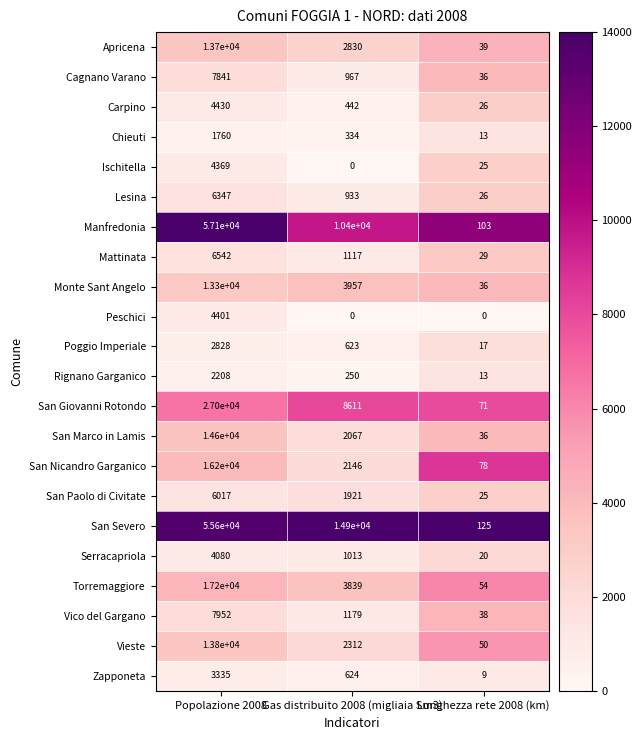

What is the difference between the maximum and second lowest values in the San Paolo di Civitate series?

4096